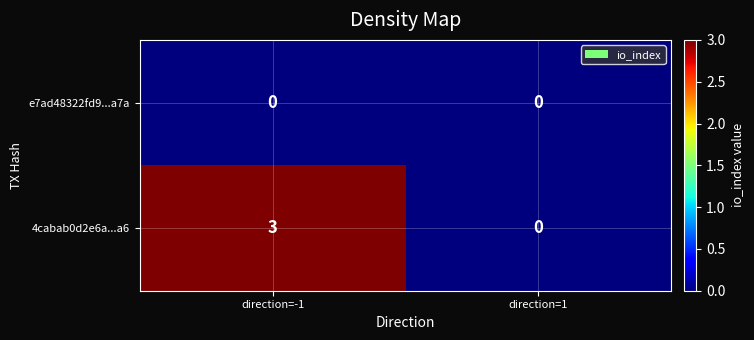

Which series has the largest total across all categories?

4cabab0d2e6a...a6